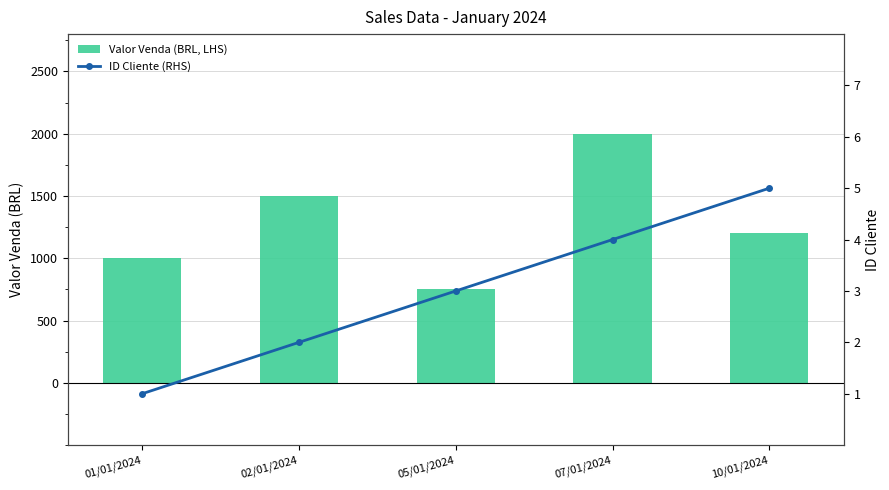

True or false: Valor Venda (BRL, LHS) has a value of 1703 at 10/01/2024.

False